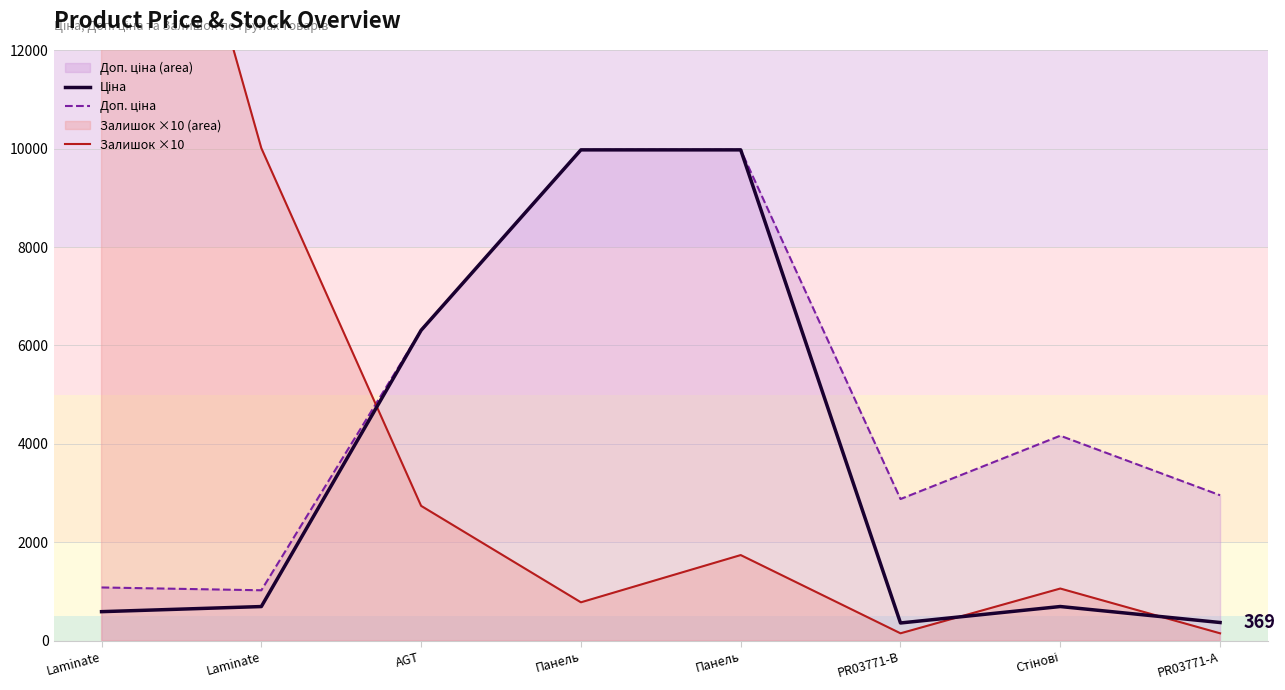

Rank the categories by Ціна value from highest to lowest.

Панель, Панель, AGT, Стінові, Laminate, Laminate, PR03771-А, PR03771-B